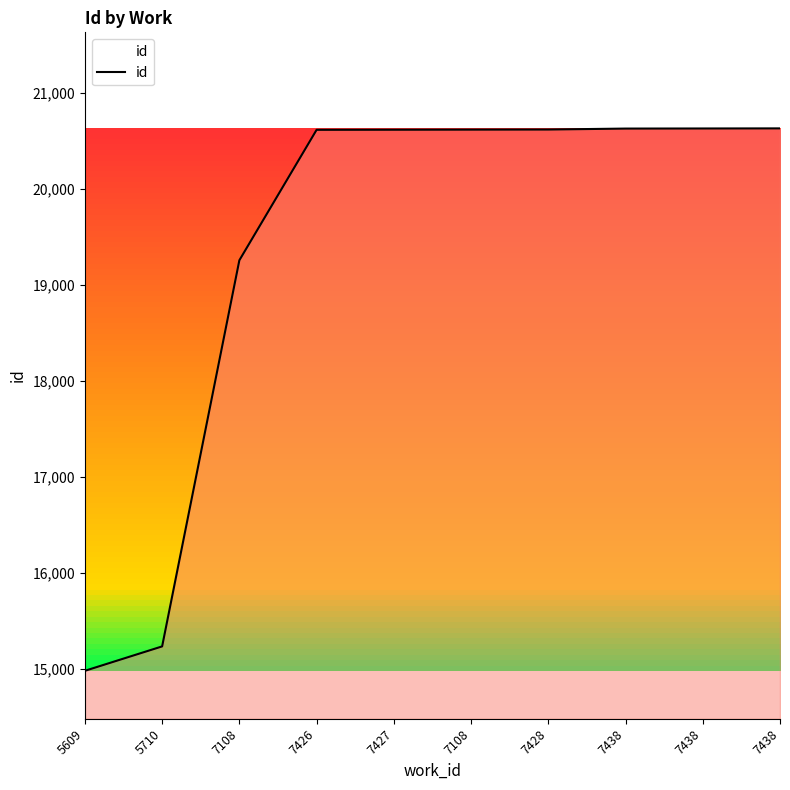

How many lines are shown in the chart?

1